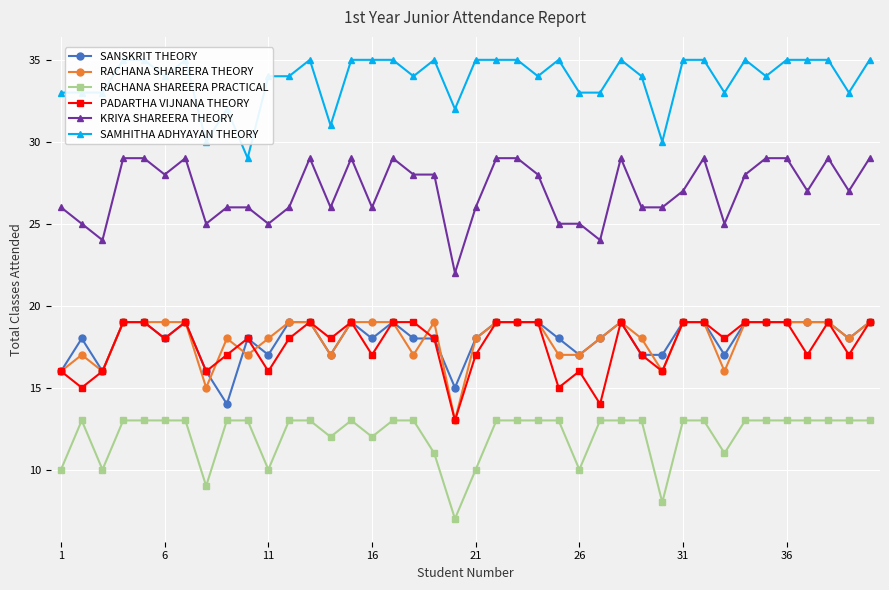

What is the value of the SANSKRIT THEORY point at the 10th from the left?

18